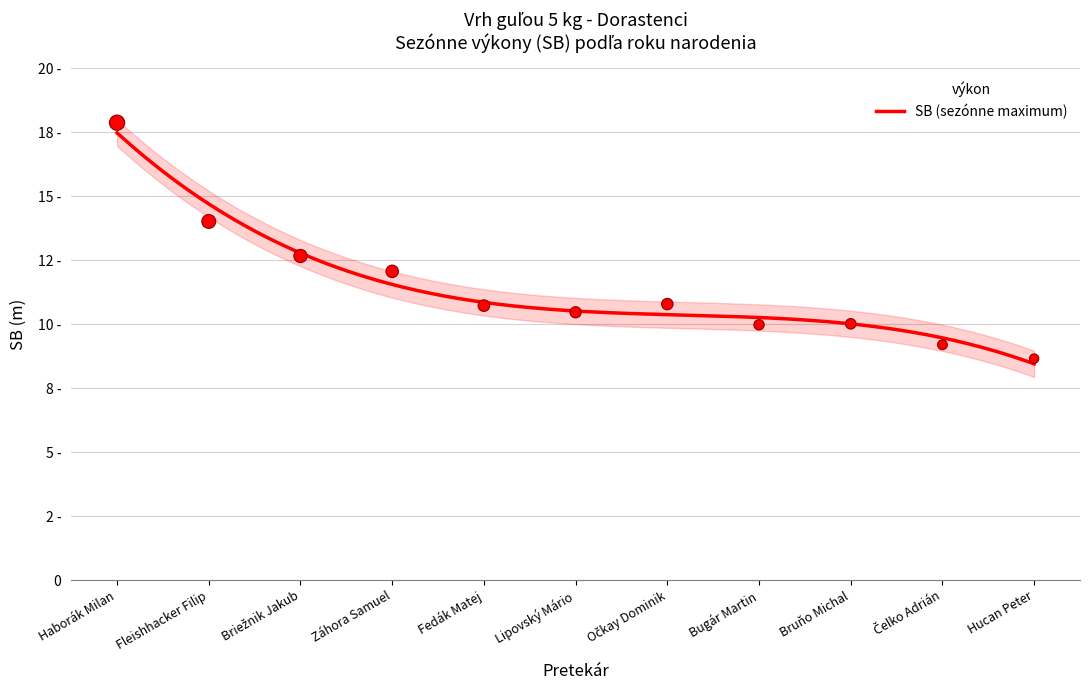

What is the ratio of the value at Haborák Milan to the value at Očkay Dominik?

1.7